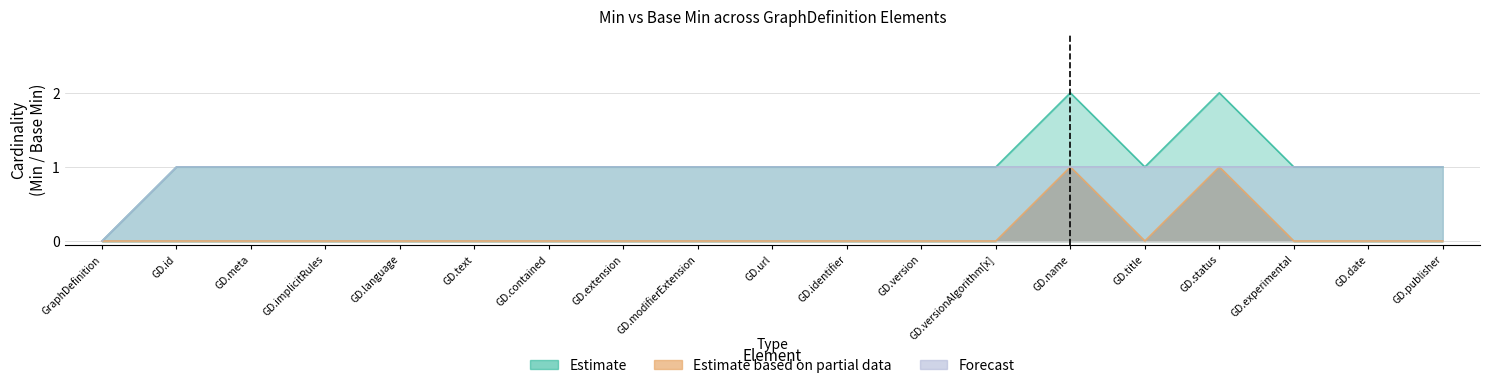

What is the value of the Forecast point at the 11th from the left?

1